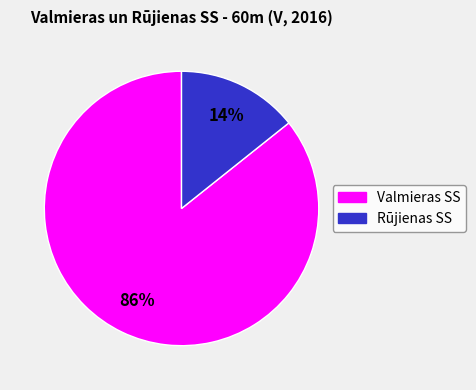

To the nearest percent, what is the average slice percentage?

50%